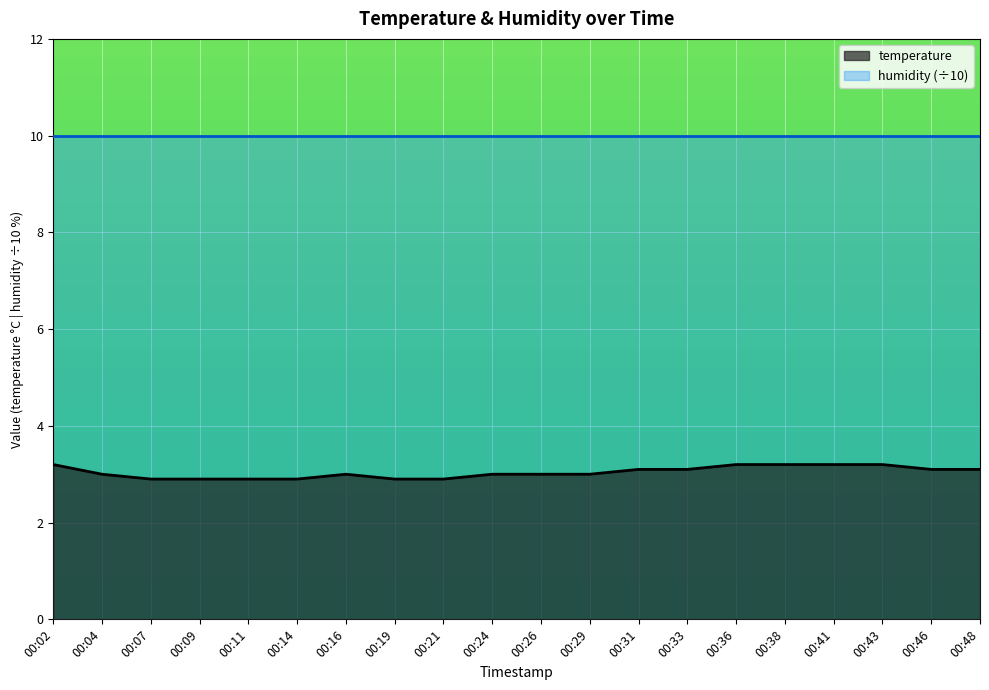

Approximately how many times larger is the value at 00:33 compared to 00:24?

1.0